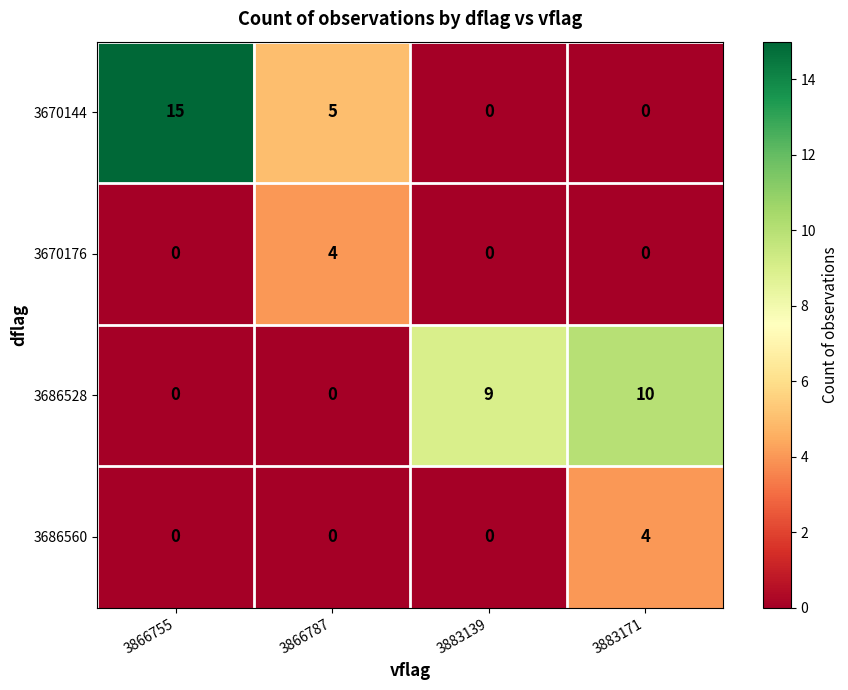

The value of 3686528 at 3866755 is -6. True or false?

False